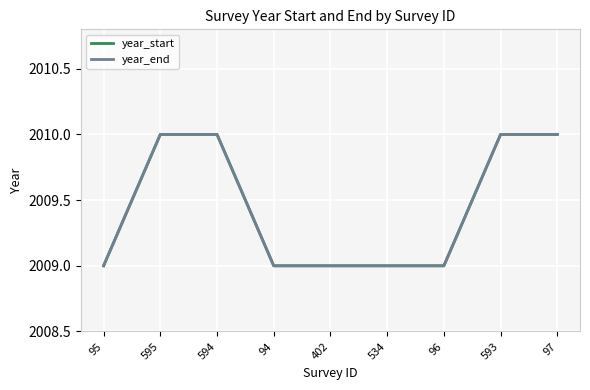

True or false: year_end and year_start intersect in this chart.

False